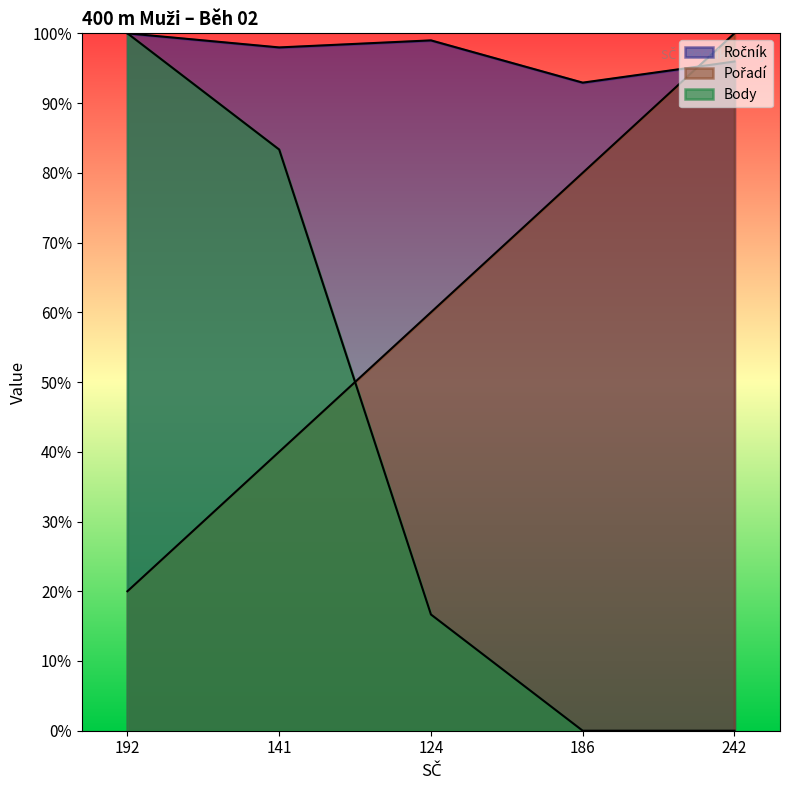

At which label is Pořadí closest to 60?

124